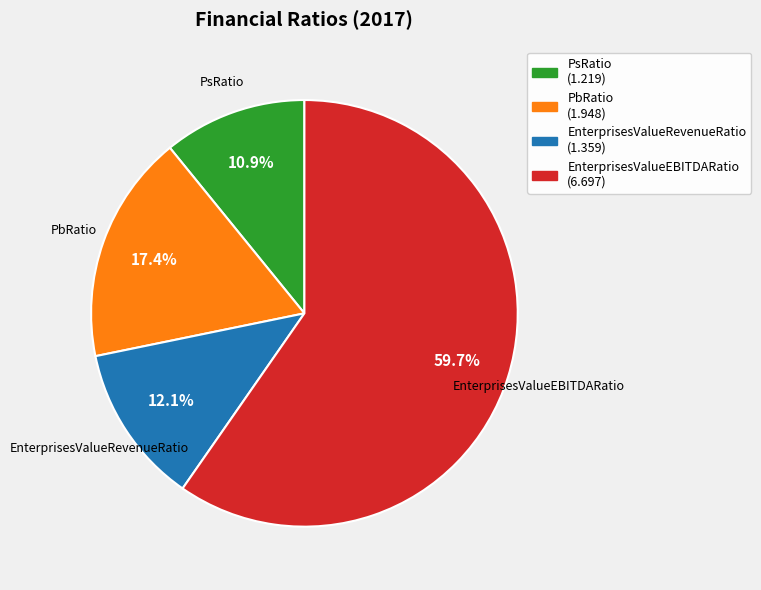

Is there any slice that represents more than half of the pie?

Yes